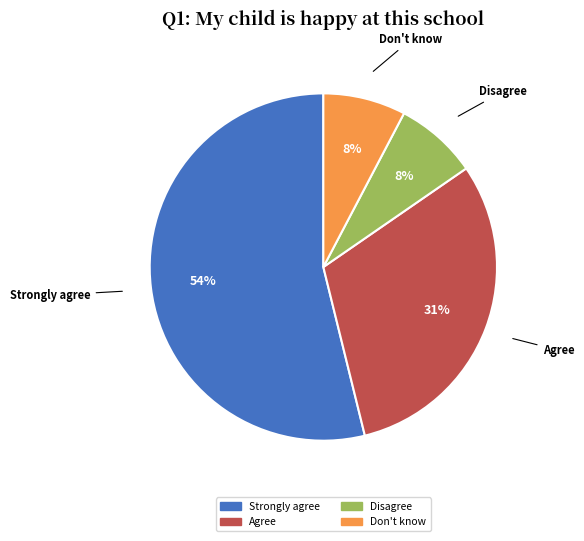

What percentage is the Don't know slice, to the nearest percent?

8%